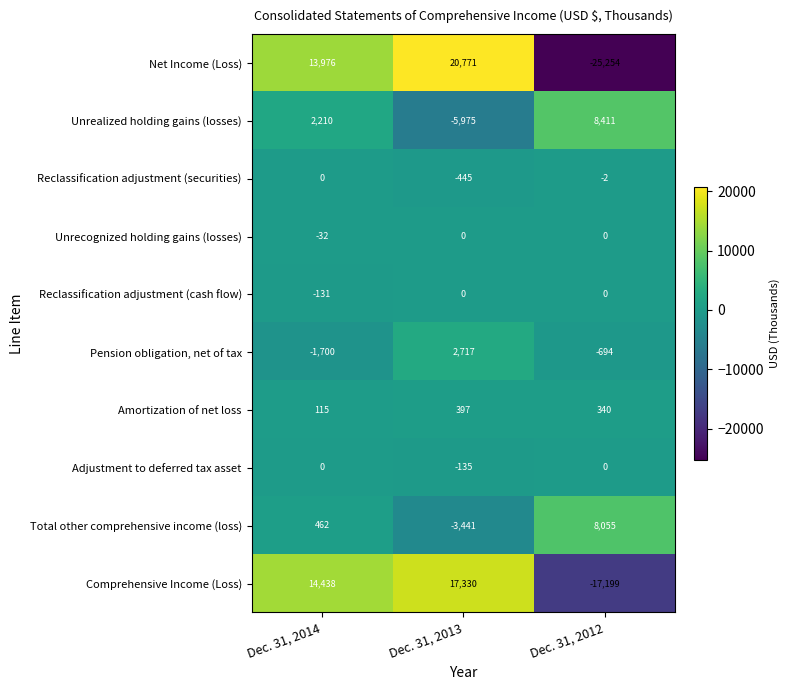

Which series changed the most between Dec. 31, 2013 and Dec. 31, 2012?

Net Income (Loss)